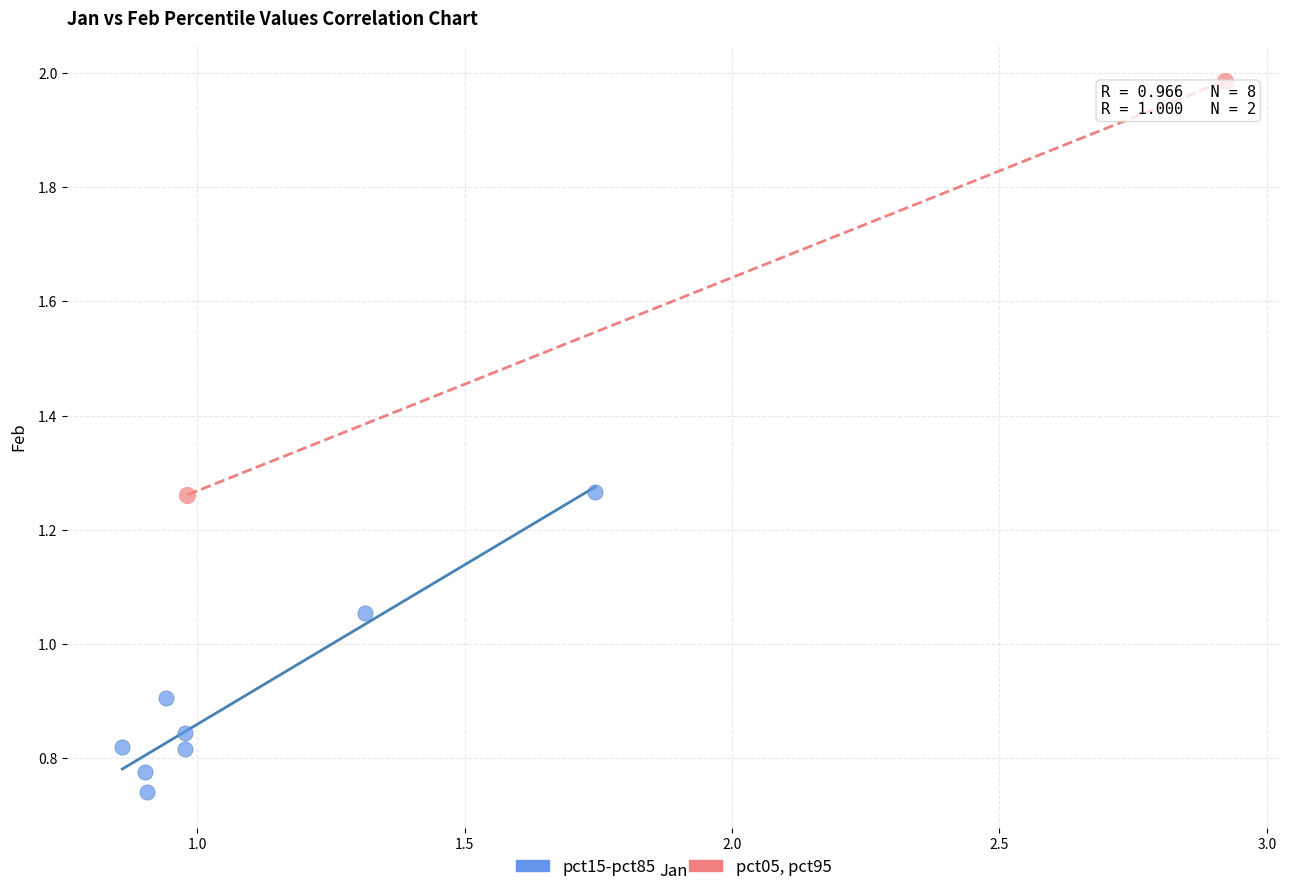

What are all the series names shown in the legend?

pct15-pct85, pct05, pct95